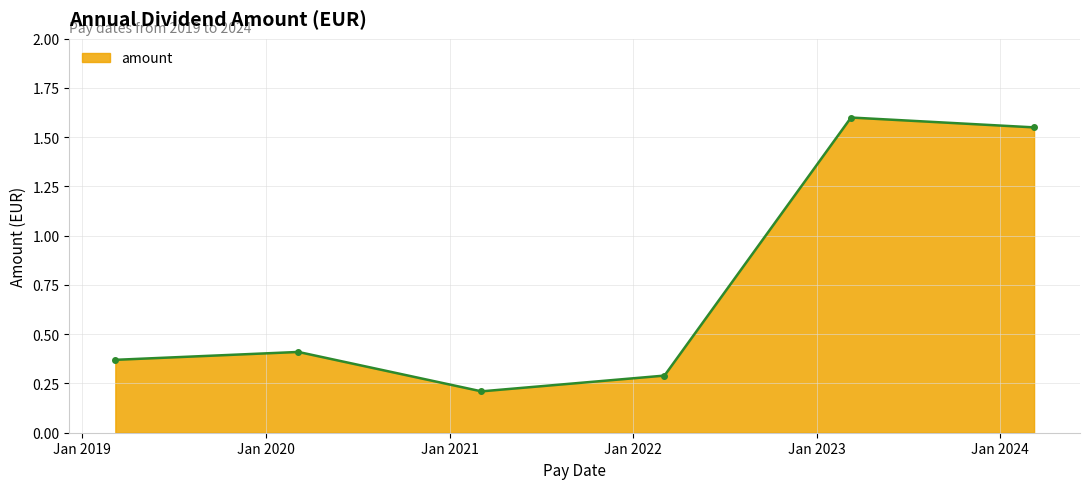

How many values are between 0 and 1?

4